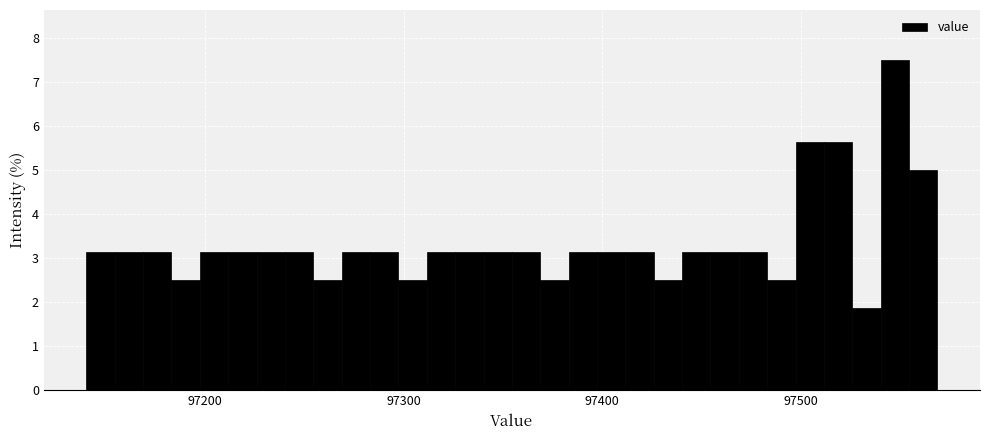

Around what value on the x-axis is the tallest bar? Give the approximate position of its centre, as read against the axis.

97550